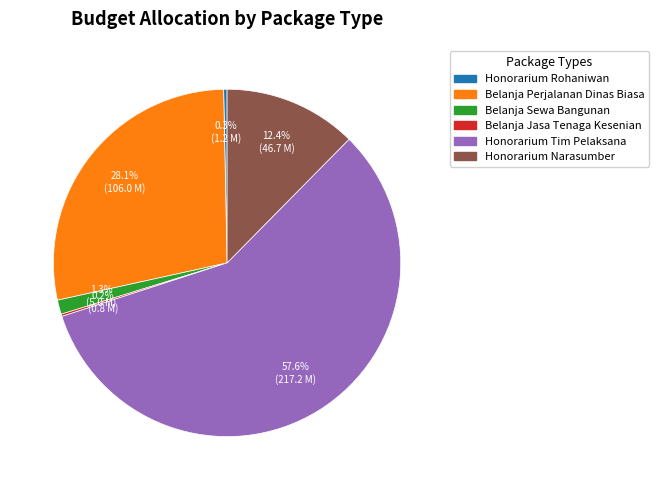

Does any single category account for the majority?

Yes